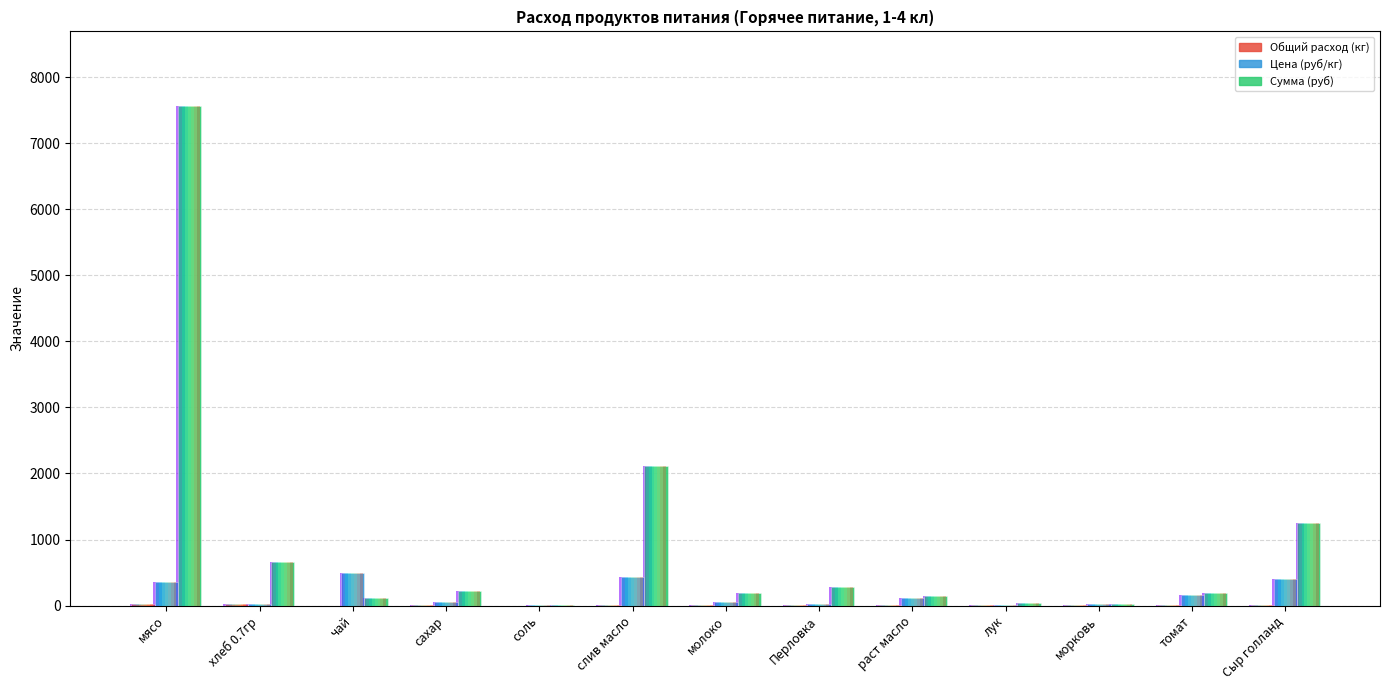

Is the value of Сумма (руб) at лук greater than the value of Общий расход (кг) at лук?

Yes